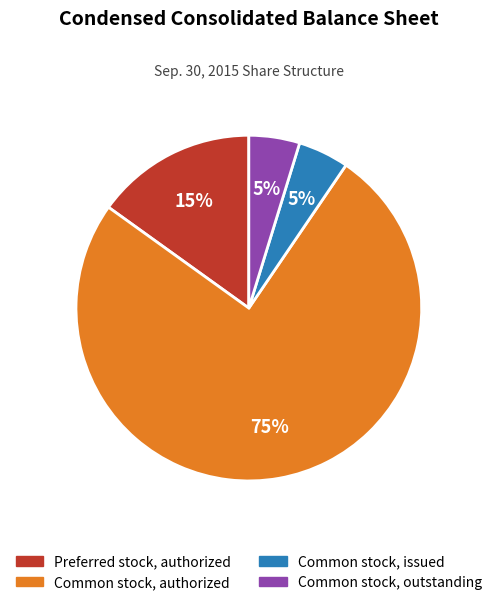

How many segments does this pie chart have?

4